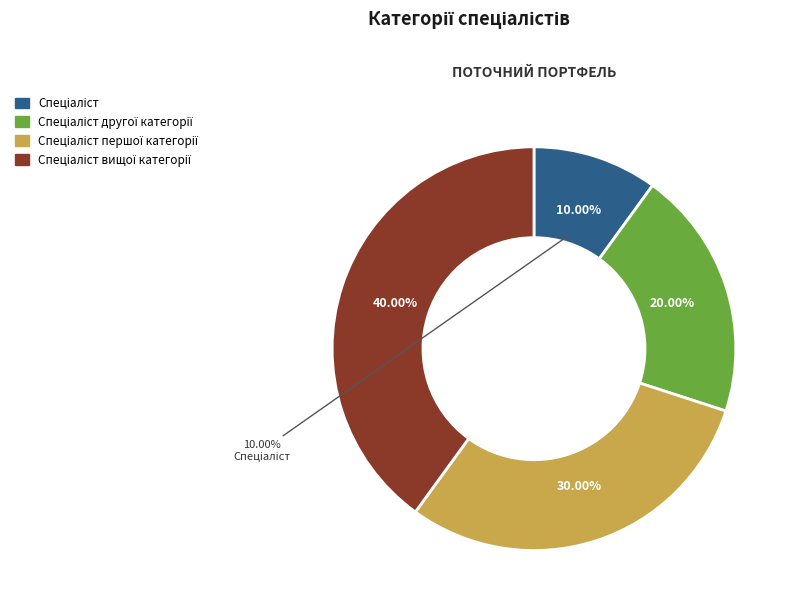

Combined, what portion of the pie is Спеціаліст вищої категорії and Спеціаліст другої категорії?

60.0%